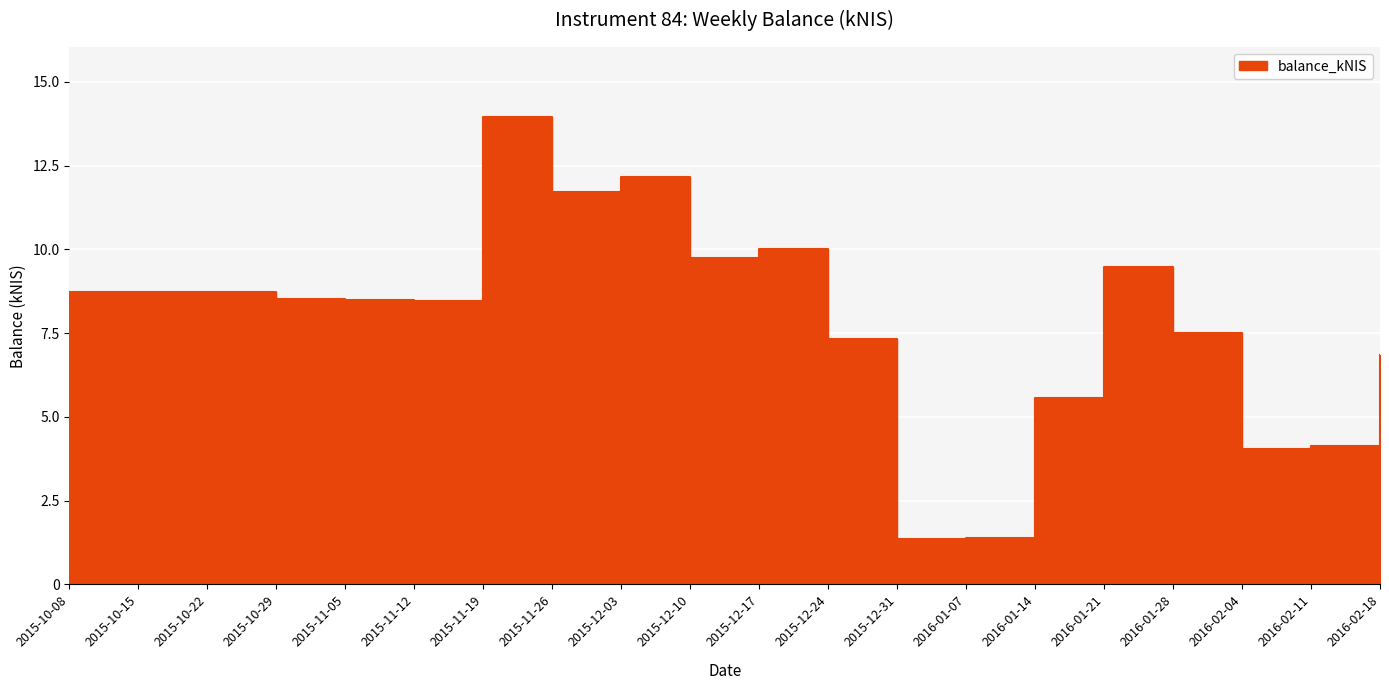

Rank the categories by value from highest to lowest.

2015-11-19, 2015-12-03, 2015-11-26, 2015-12-17, 2015-12-10, 2016-01-21, 2015-10-08, 2015-10-15, 2015-10-22, 2015-10-29, 2015-11-05, 2015-11-12, 2016-01-28, 2015-12-24, 2016-02-18, 2016-01-14, 2016-02-11, 2016-02-04, 2016-01-07, 2015-12-31